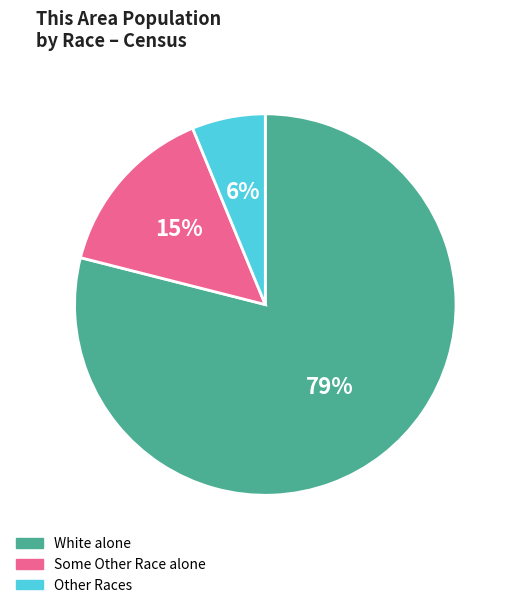

Which slice represents more than half of the pie?

White alone